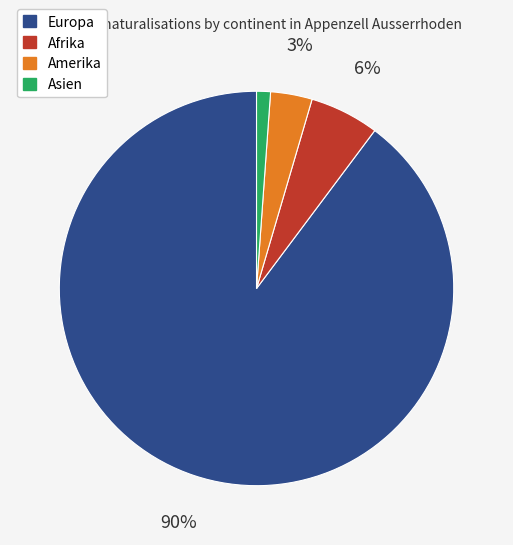

Which slice represents more than half of the pie?

Europa